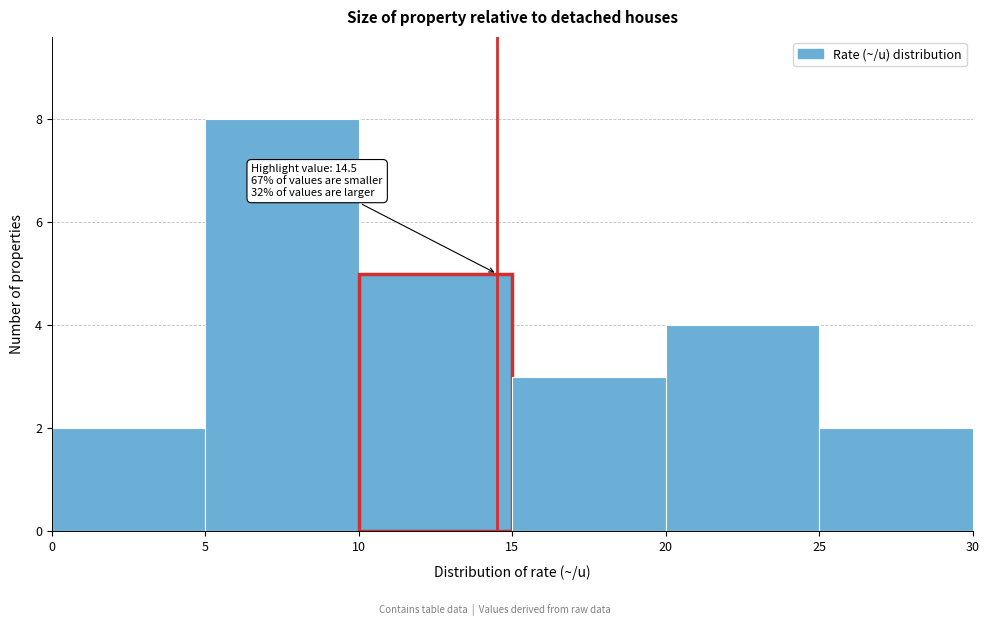

Over which range of the x-axis is the bar tallest?

5 to 10